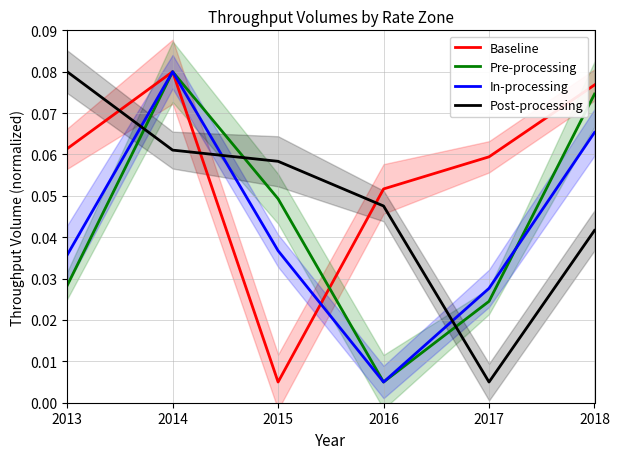

How many interior local valleys does the Baseline series have?

1